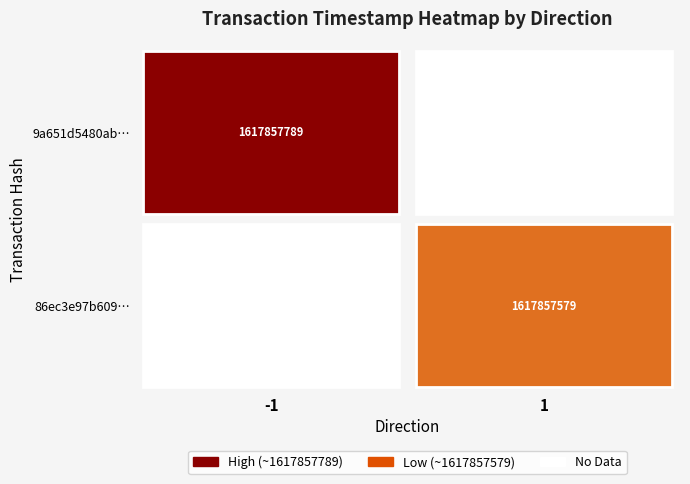

Rank the series at direction from highest to lowest value.

86ec3e97b609b031ac1a114f973552cd69bb6ee, 9a651d5480ab3073e869b38aa42079b96eaefdc